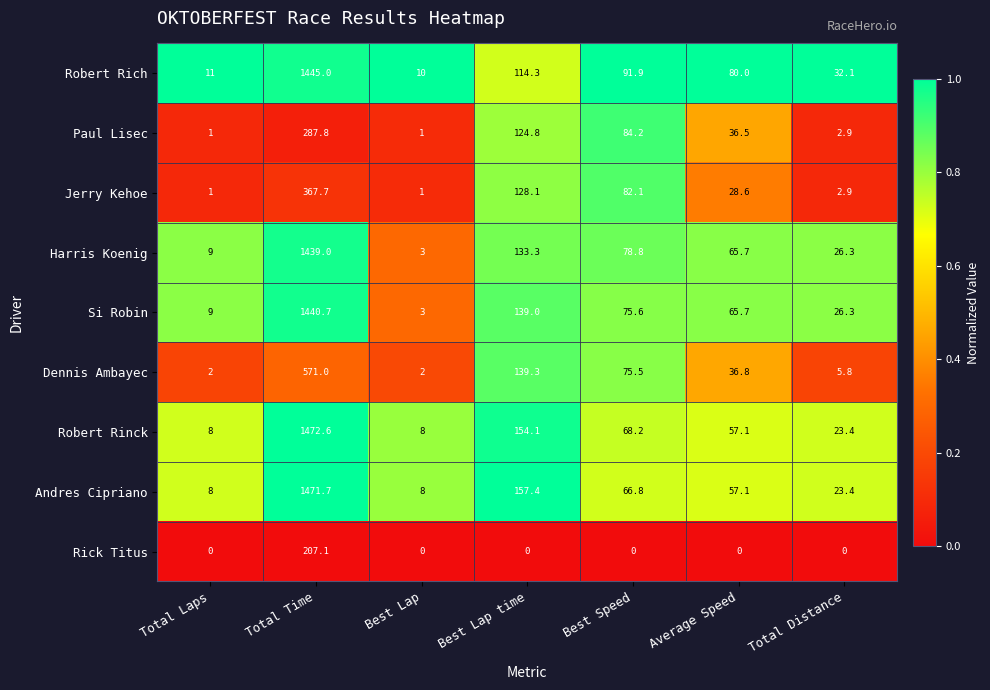

What is the total value across all series at Average Speed?

427.5